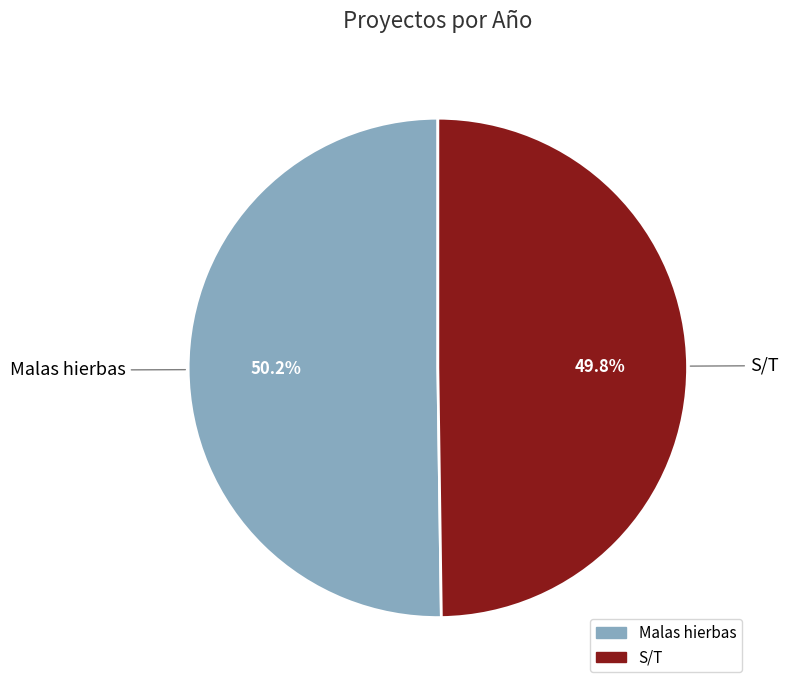

How many segments does this pie chart have?

2